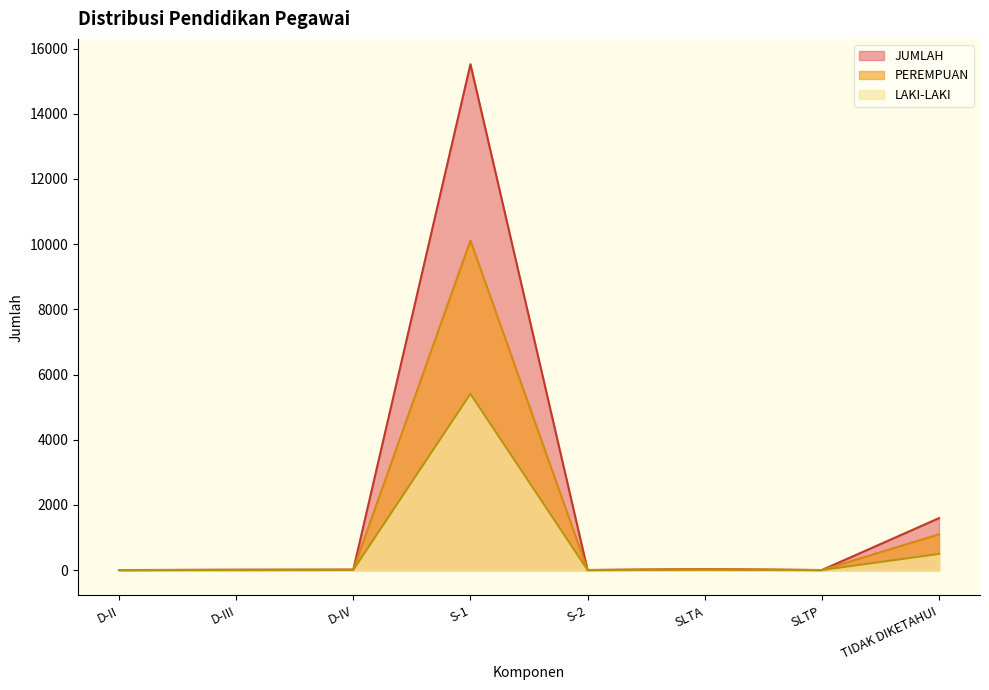

List the series in order of their overall mean, highest first.

JUMLAH, PEREMPUAN, LAKI-LAKI